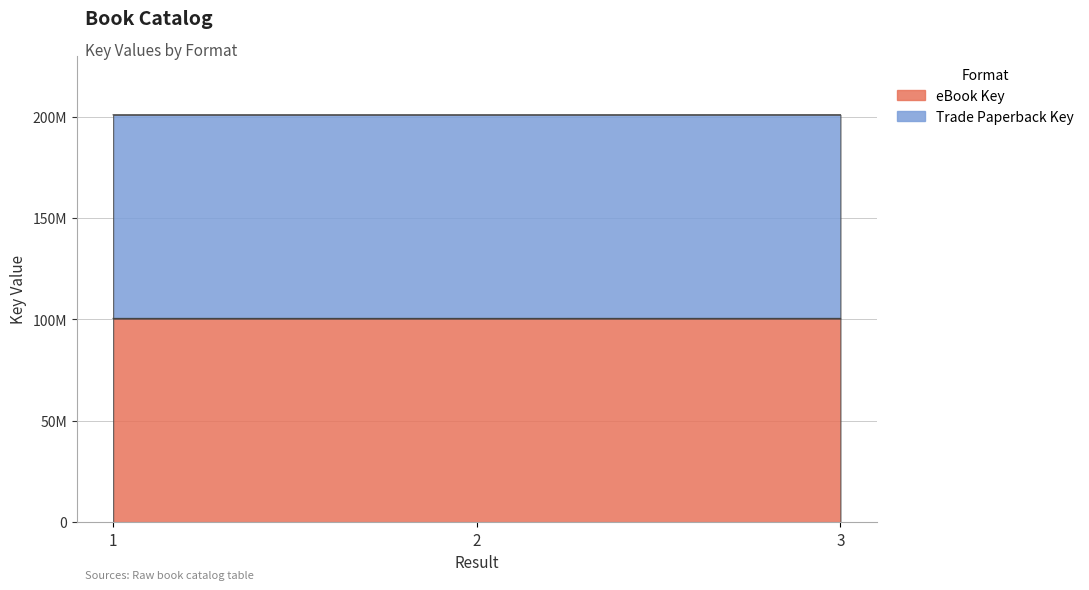

The value of eBook Key at 2 is 162322971. True or false?

False